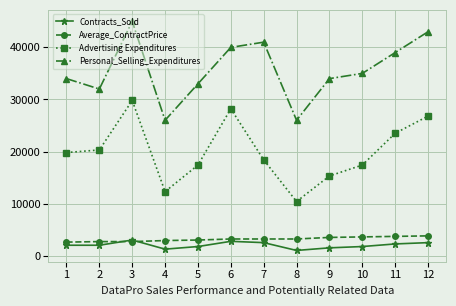

What is the minimum value for Contracts_Sold?

1000